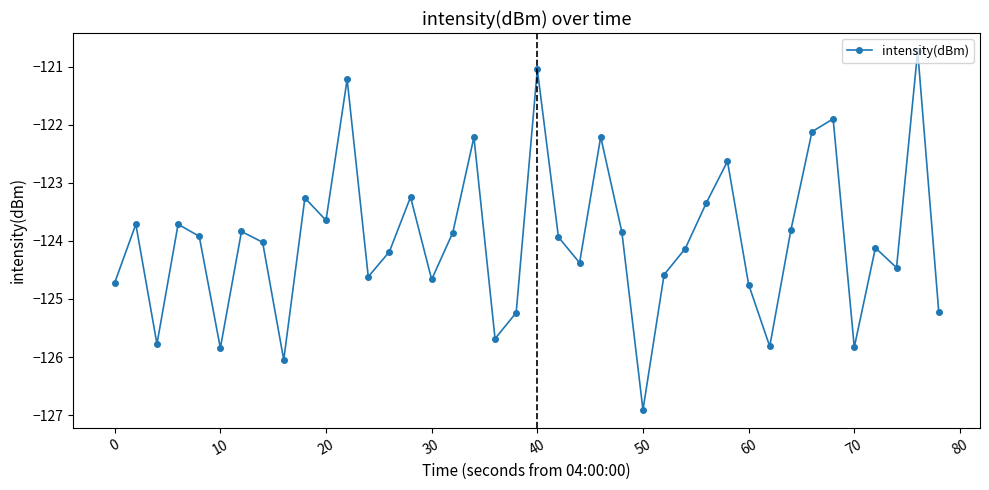

What is the difference between the maximum and minimum values?

6.2